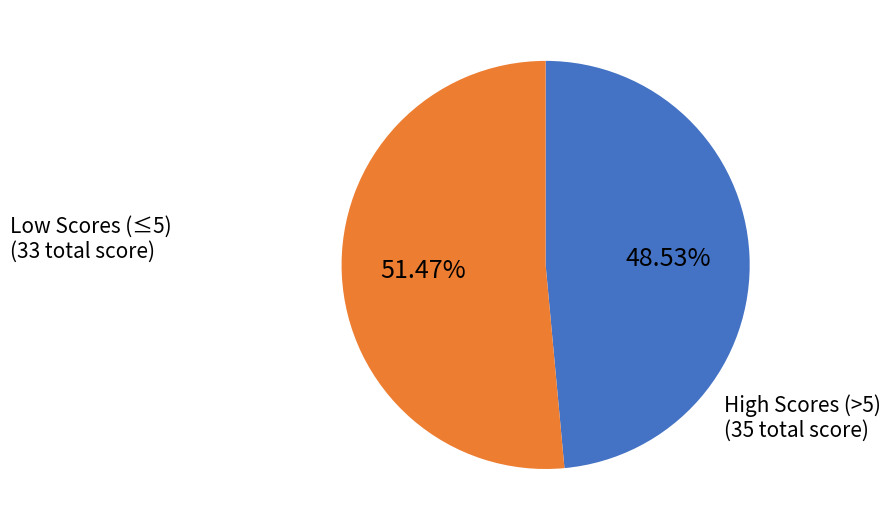

How many segments does this pie chart have?

2